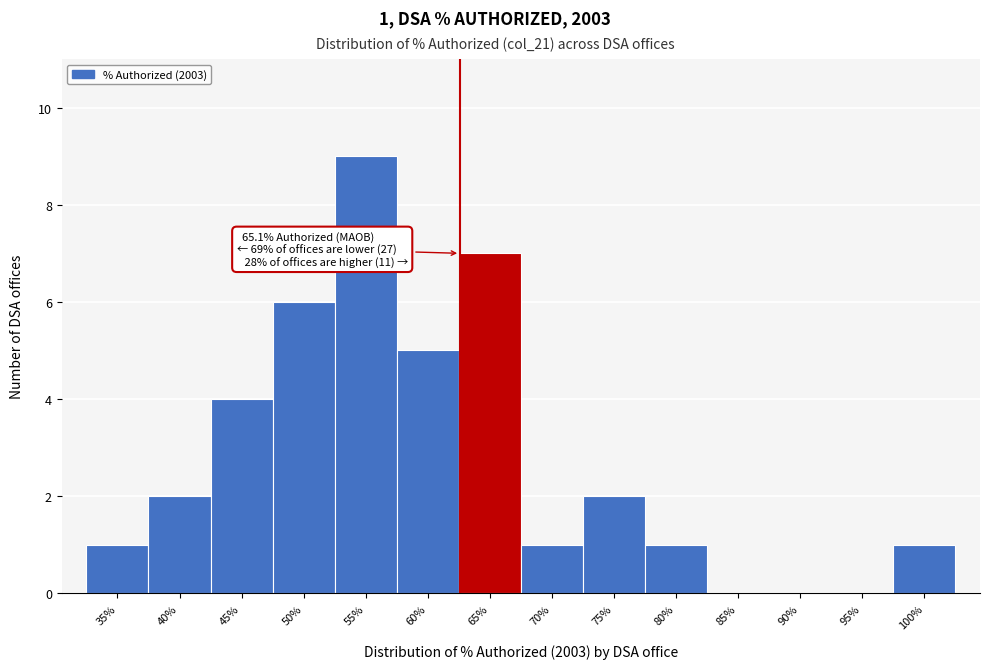

Reading right to left, list all the values displayed in this chart.

100%=1	95%=0	90%=0	85%=0	80%=1	75%=2	70%=1	65%=7	60%=5	55%=9	50%=6	45%=4	40%=2	35%=1